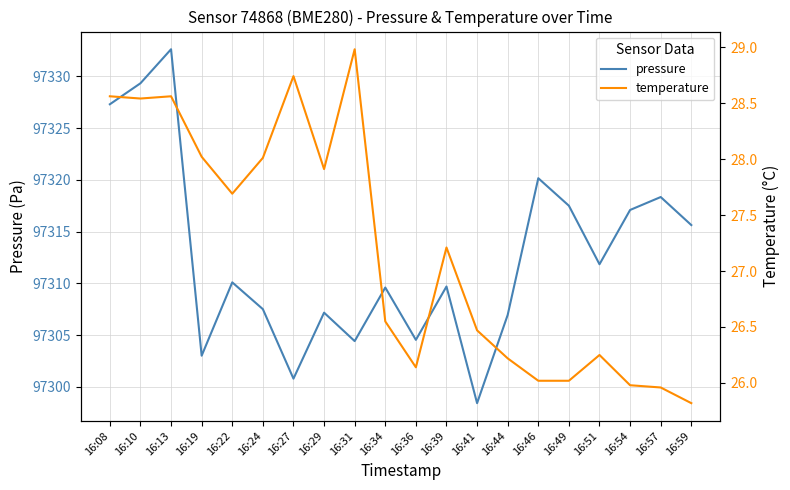

The pressure series shows 55870.6 at 16:29. True or false?

False